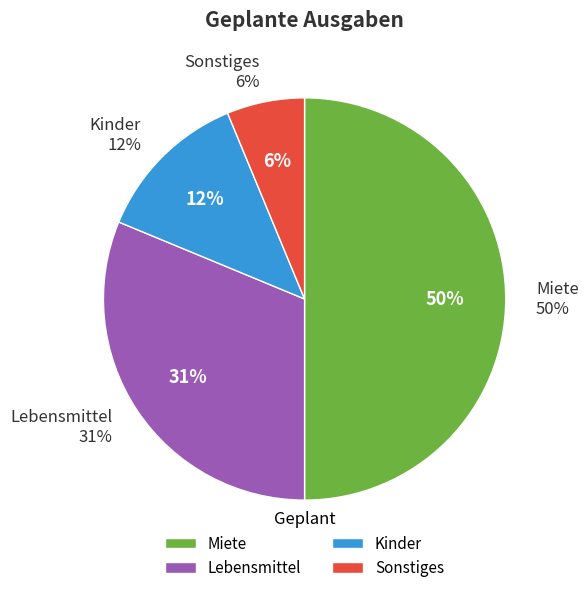

The Kinder slice represents 12% of the pie. True or false?

True